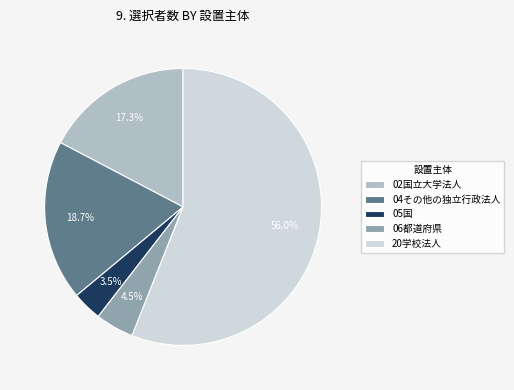

What is the ratio of the value at 06都道府県 to the value at 02国立大学法人?

0.3